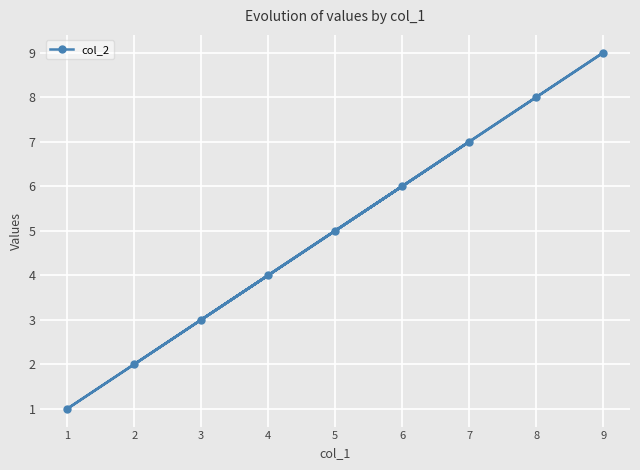

Reading left to right, list all the values displayed in this chart.

1=1	2=2	3=3	4=4	5=5	6=6	7=7	8=8	9=9